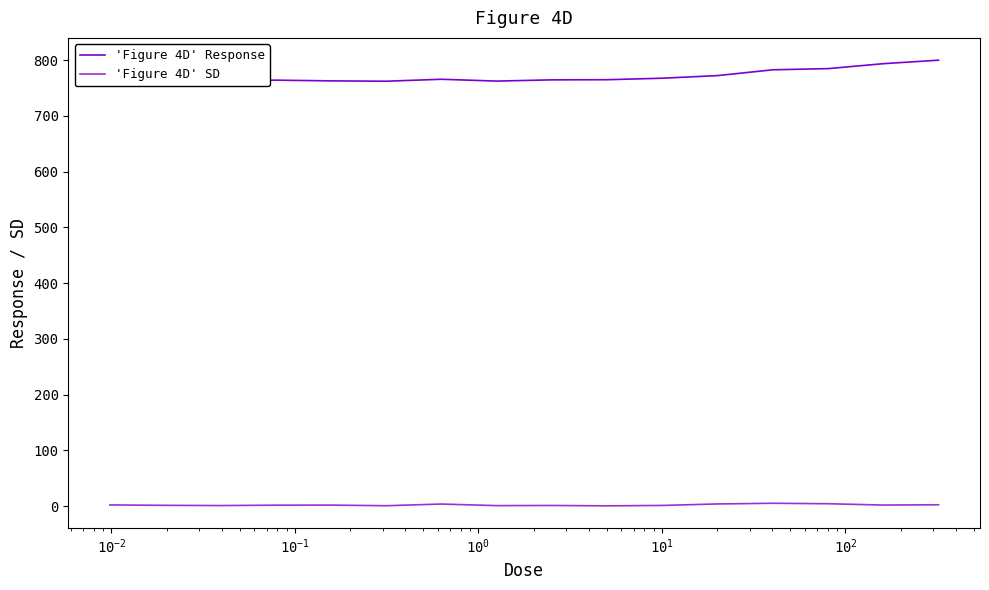

True or false: 'Figure 4D' SD and 'Figure 4D' Response cross at least once.

False